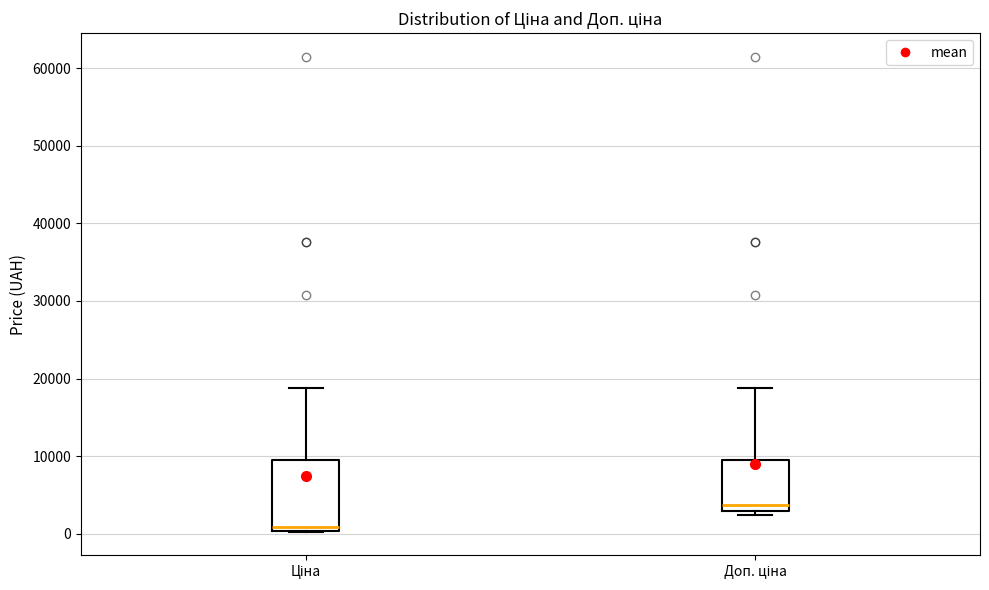

Which box has the highest median line?

Доп. ціна